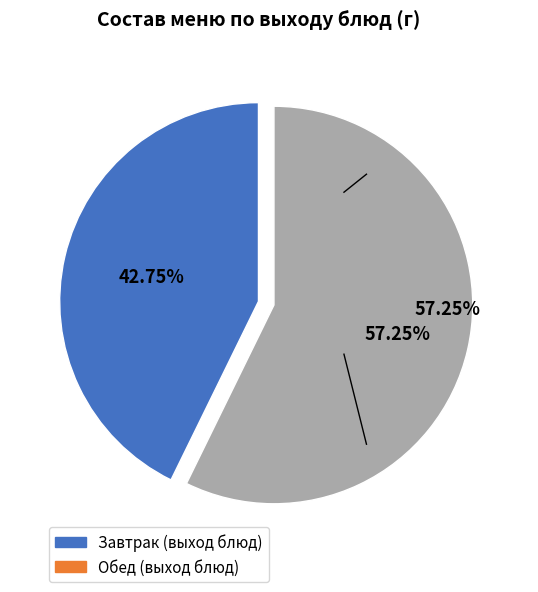

Is there a majority slice in this chart?

Yes